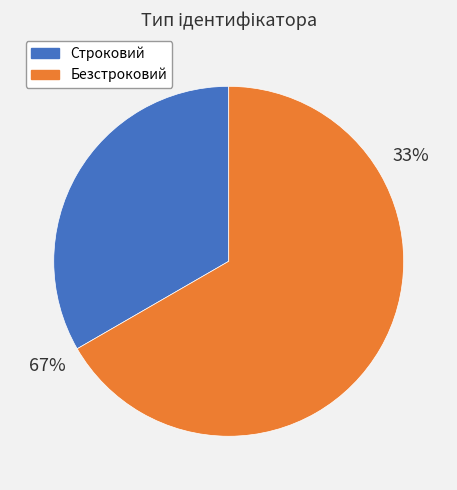

To the nearest percent, what portion does Безстроковий represent?

67%